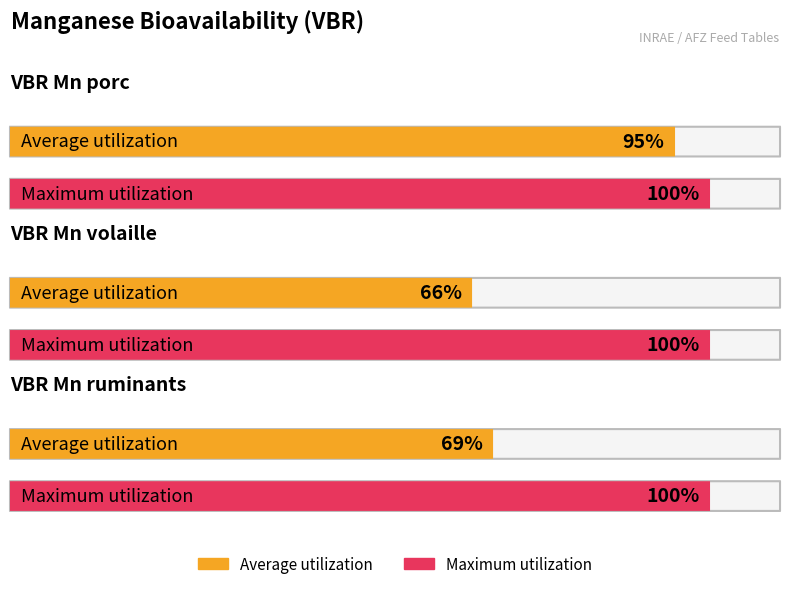

Reading right to left, extract all data points from this chart.

Average utilization: 69	66	95
Maximum utilization: 100	100	100